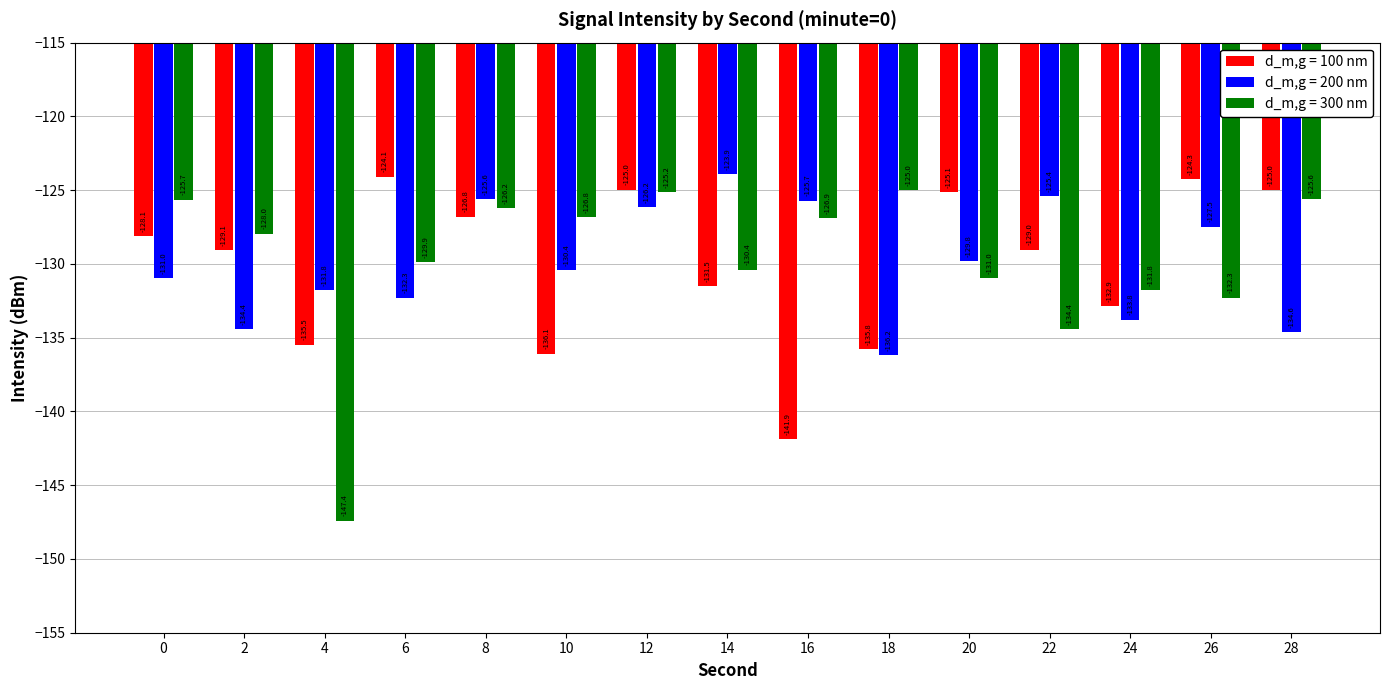

The d_m,g = 100 nm series shows -79.9 at 18. True or false?

False